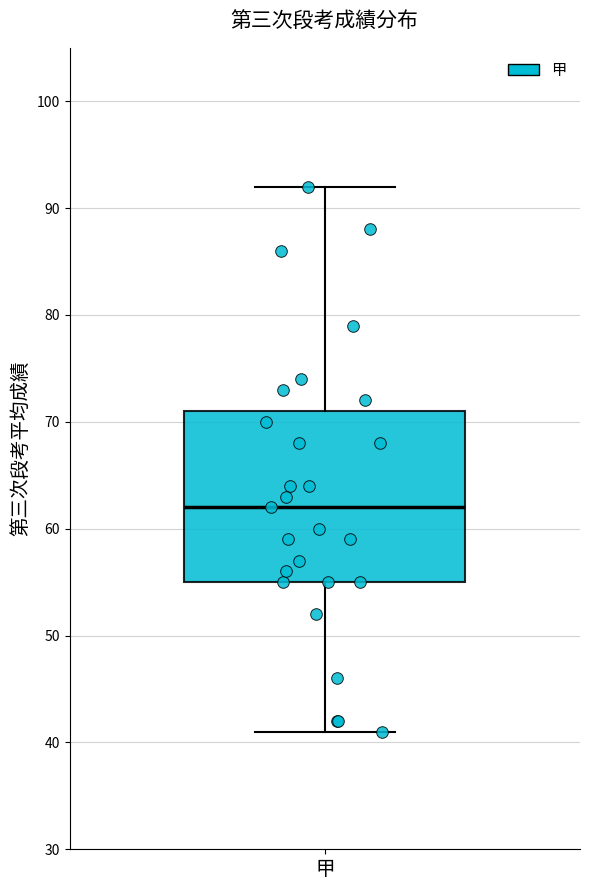

Where does the median line of the box for 甲 sit on the y-axis? The values are not printed on the chart, so give them approximately, as read against the axis.

62